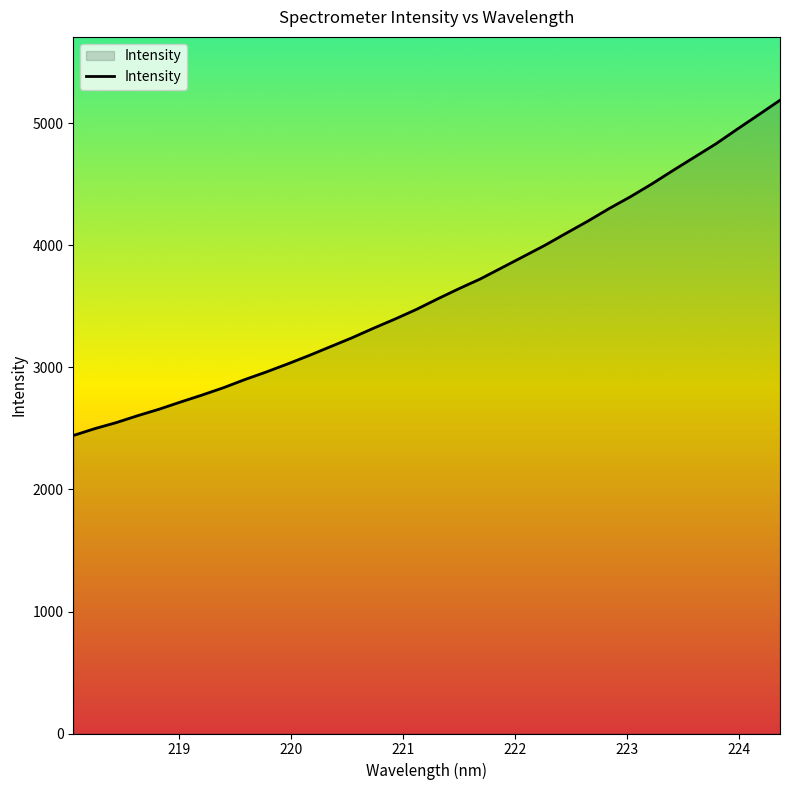

What is the minimum value shown in the chart?

2442.4